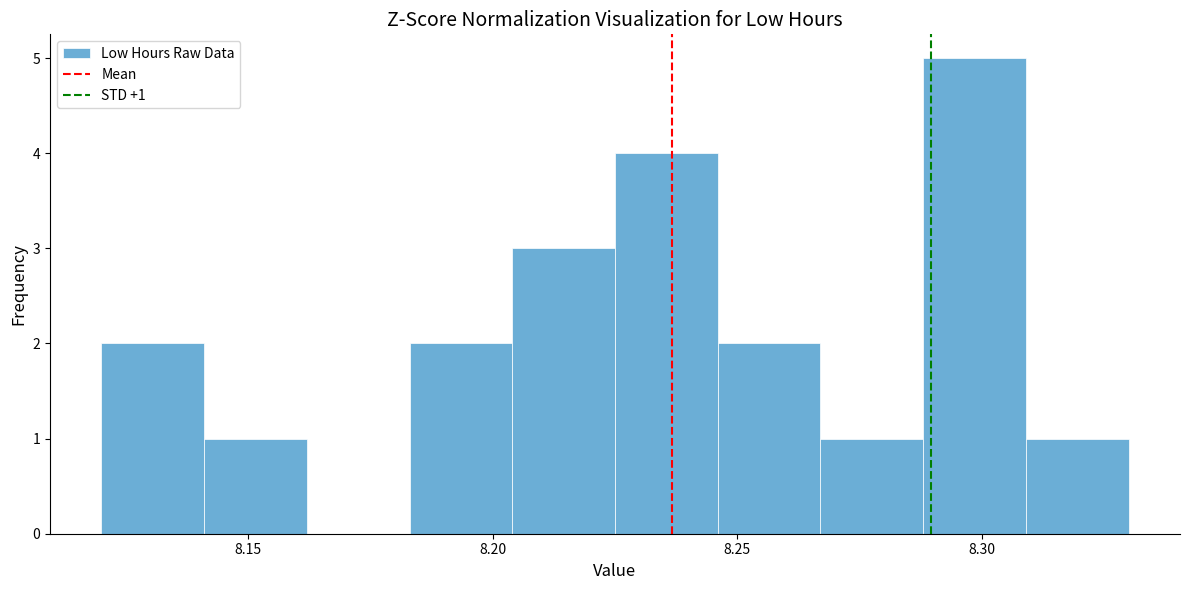

Which range on the x-axis has the tallest bar?

8.288 to 8.309